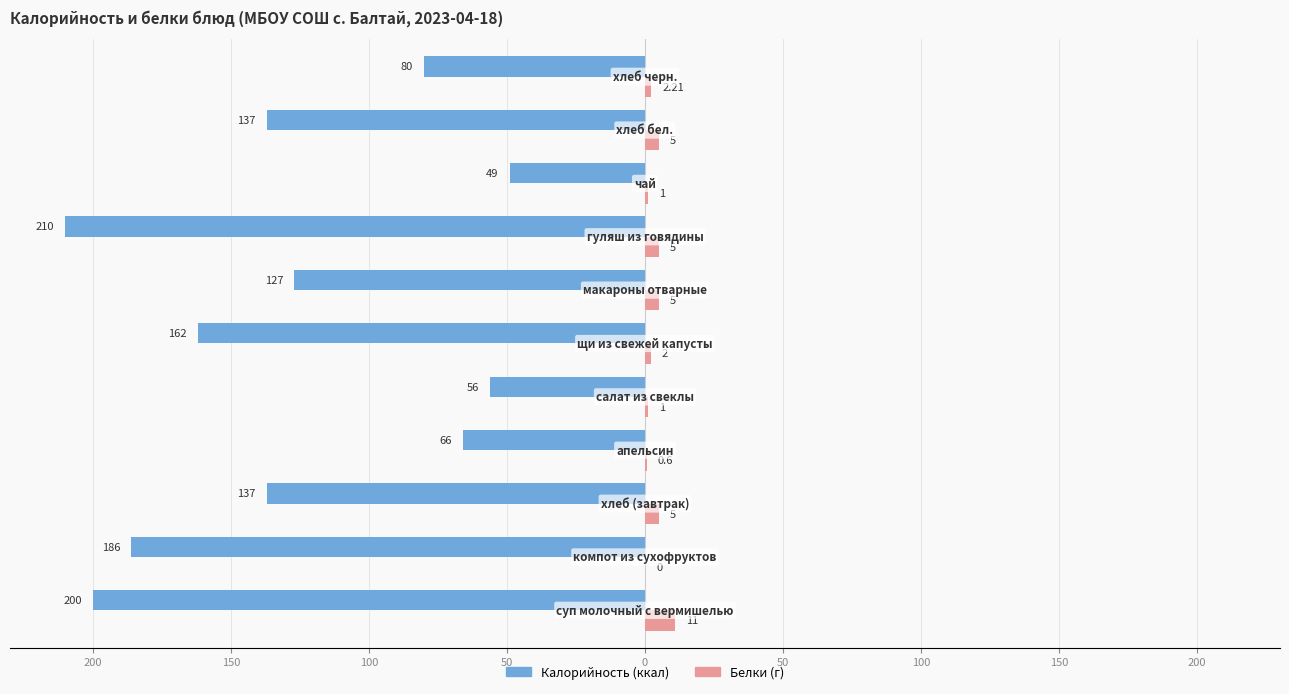

How many groups of bars are there?

11